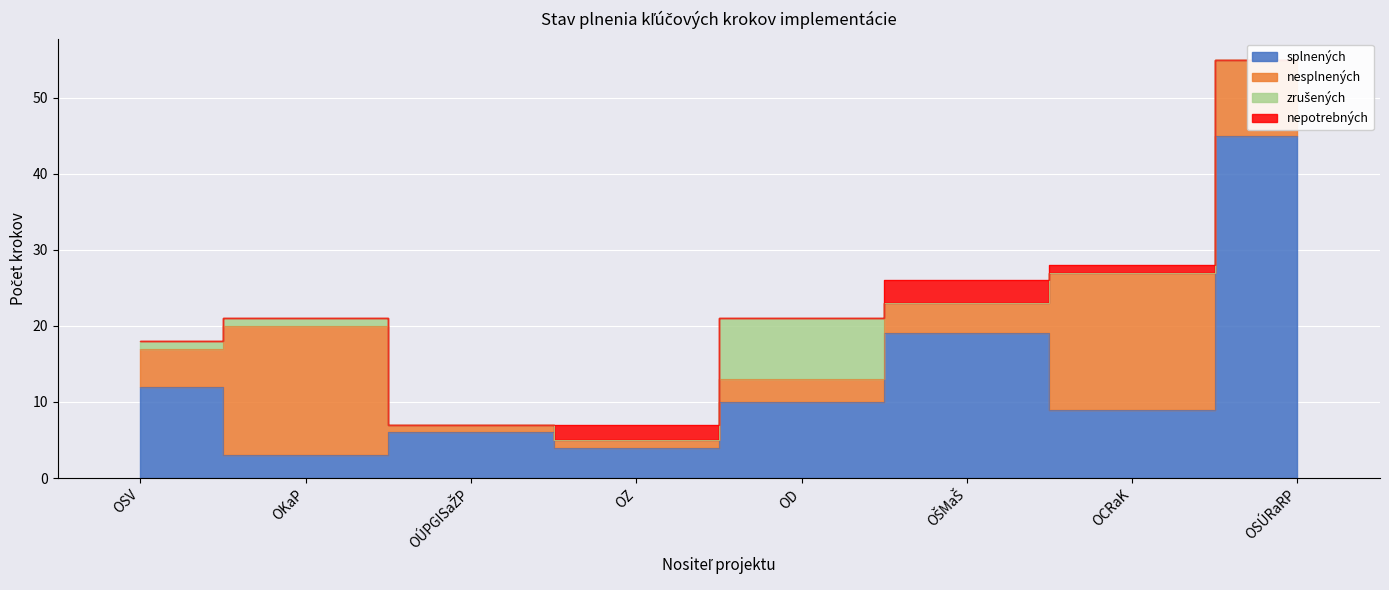

What is the difference between the second highest and minimum values in the splnených series?

16